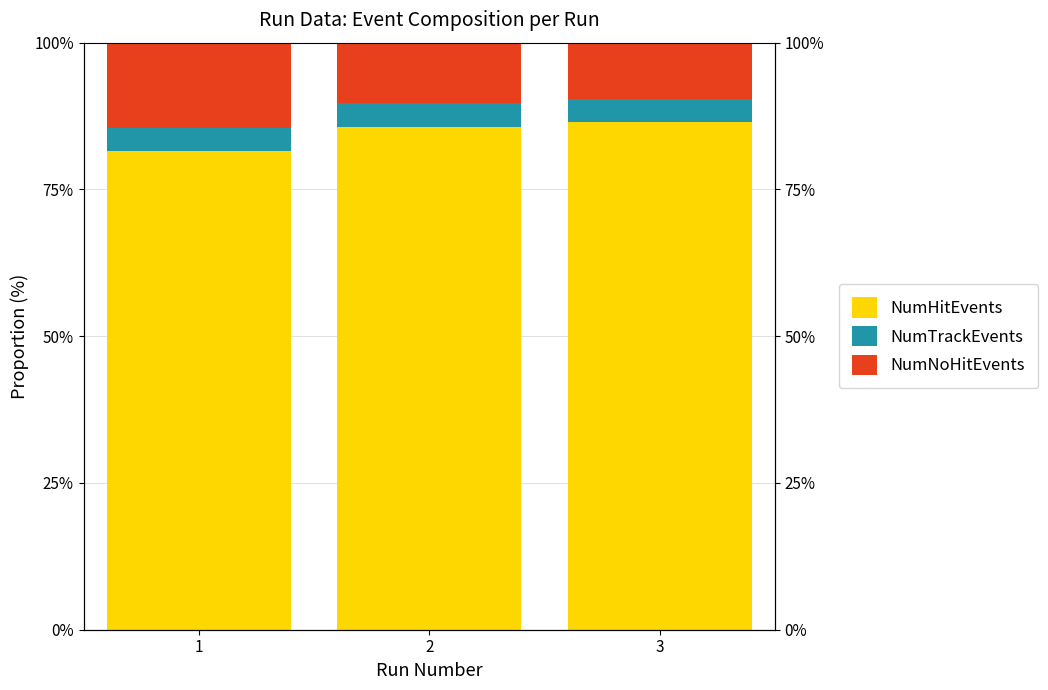

What is the difference between the NumNoHitEvents values at 1 and 2?

4.2